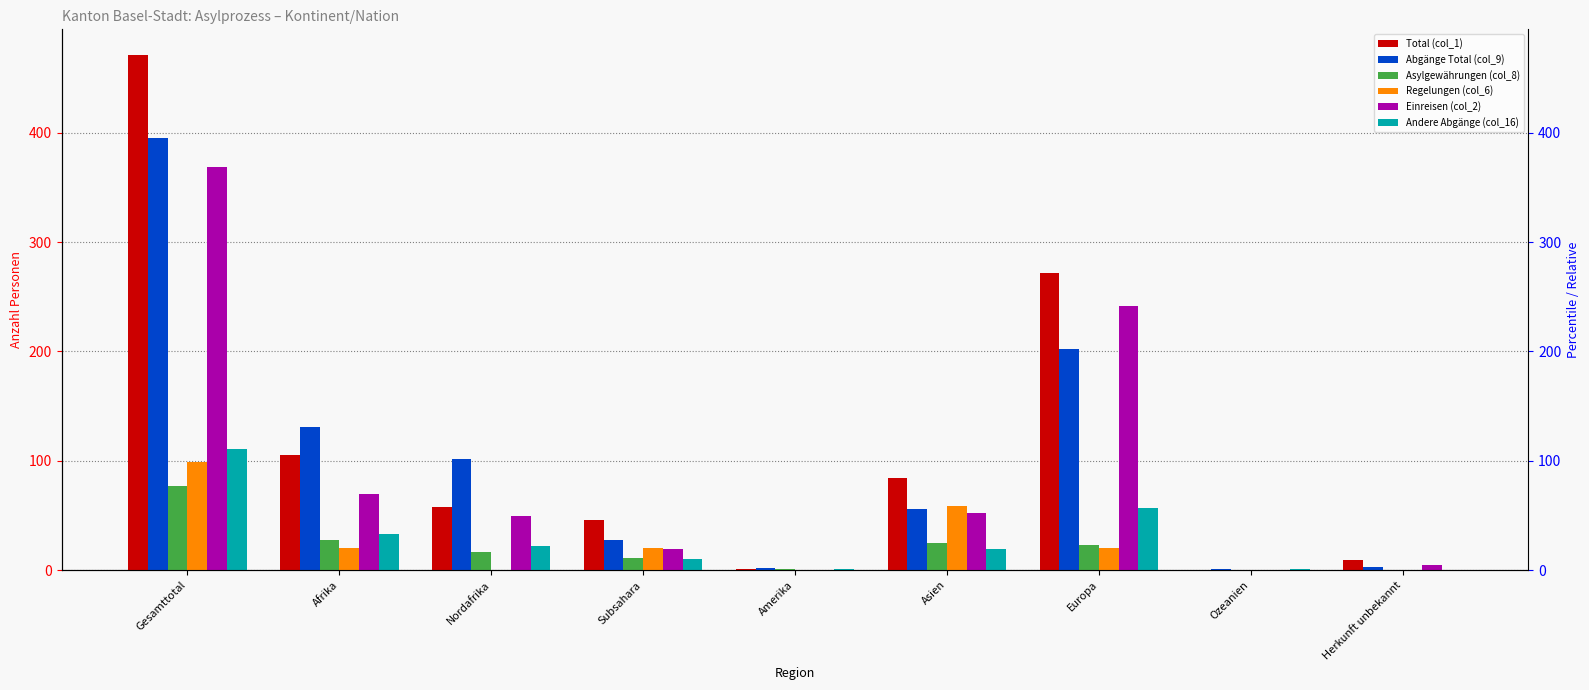

The Asylgewährungen (col_8) series shows 77 at Gesamttotal. True or false?

True